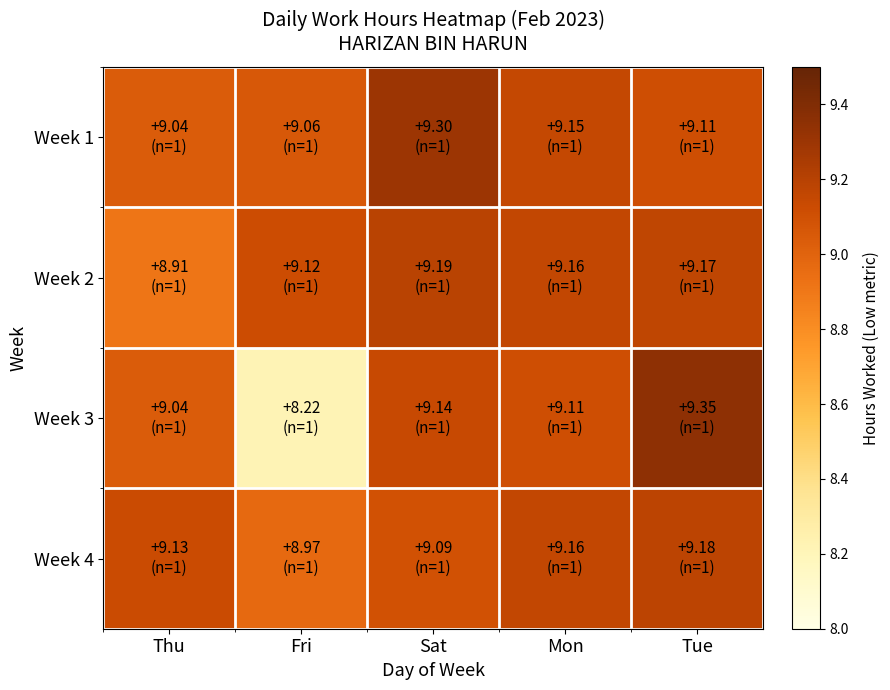

Which label corresponds to the largest value in the chart?

Tue